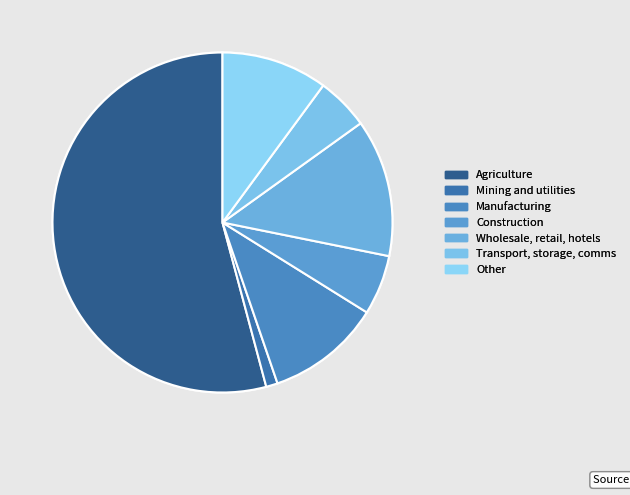

What is the ratio of the value at Manufacturing to the value at Mining and utilities?

9.9